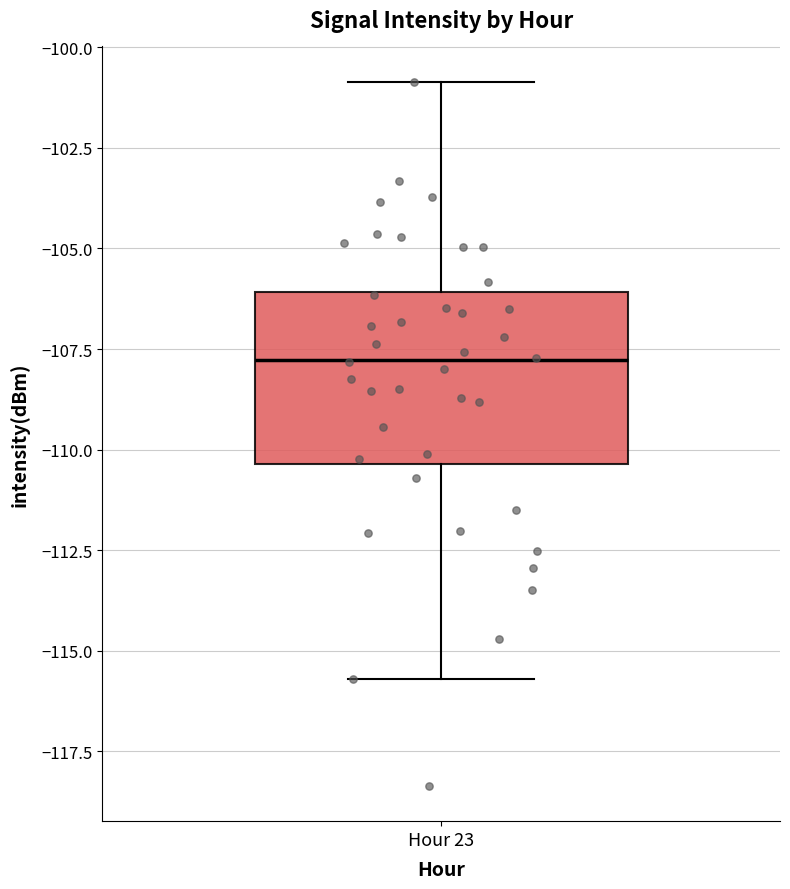

Read this box plot against the y-axis: the position of the median line, the range covered by the box, and the ends of both whiskers. The values are not printed on the chart, so give them approximately, as read against the axis.

median -108.0, box -110.5 to -106.0, whiskers -115.5 to -101.0